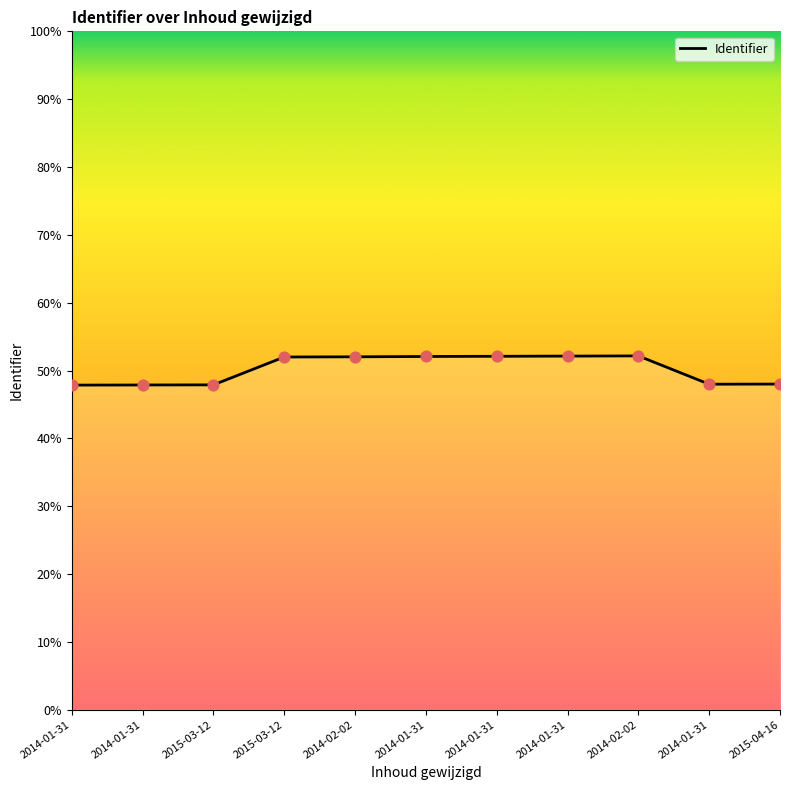

Which has a higher value, 2015-03-12 or 2014-01-31?

2015-03-12